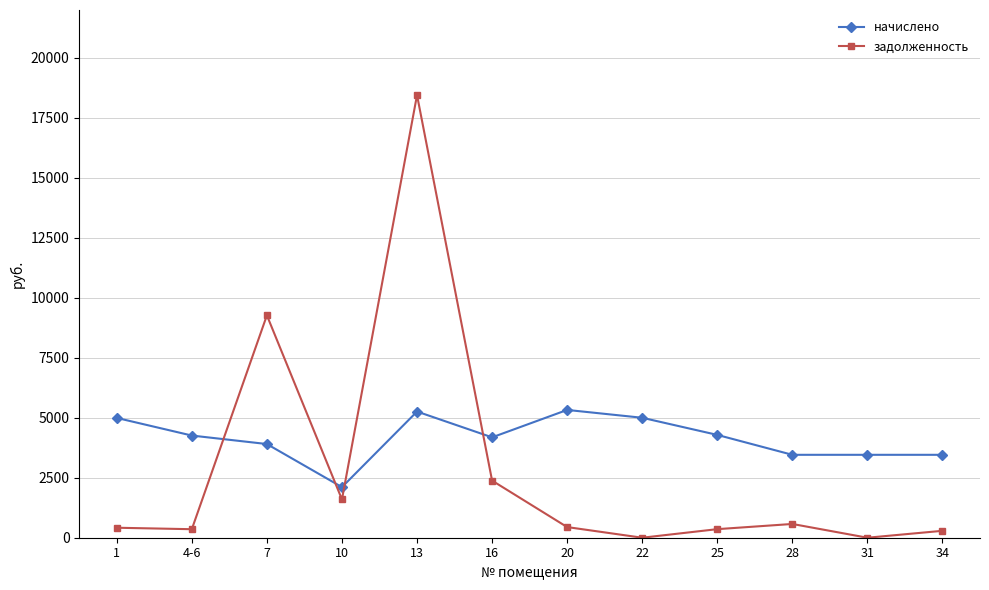

Count the number of categories in the chart.

12